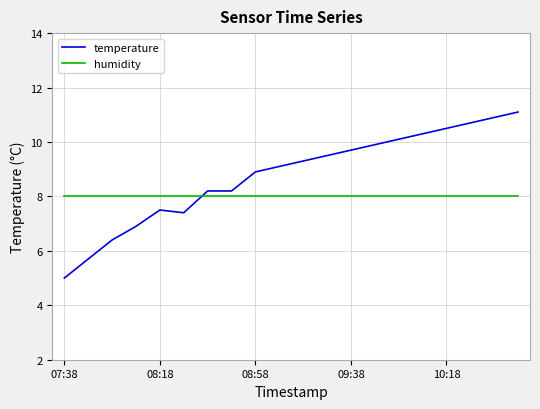

Count the number of categories in the chart.

20